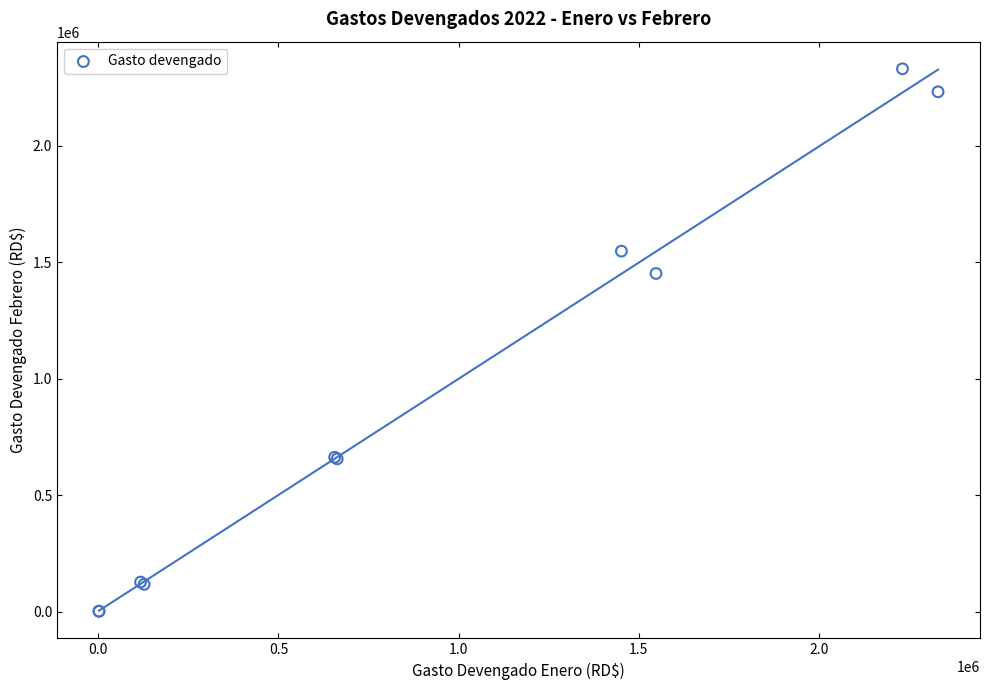

What Y value in the scatter plot is closest to 1166382?

1452100.0